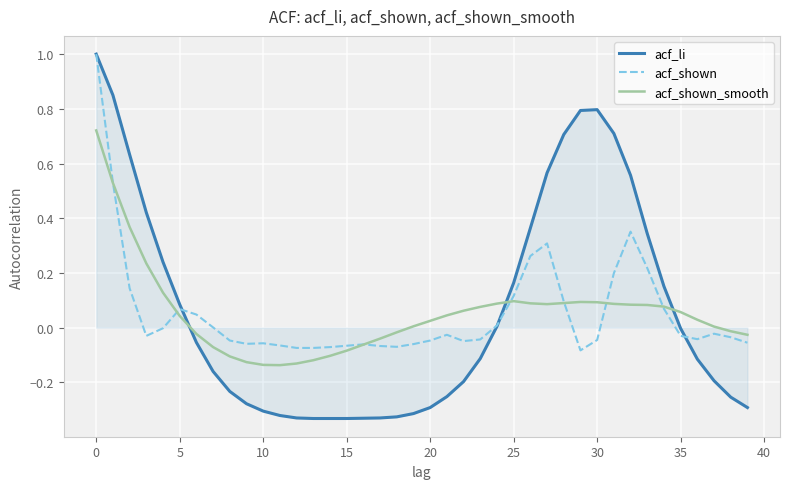

True or false: acf_shown_smooth has more than 0 interior local peaks.

True